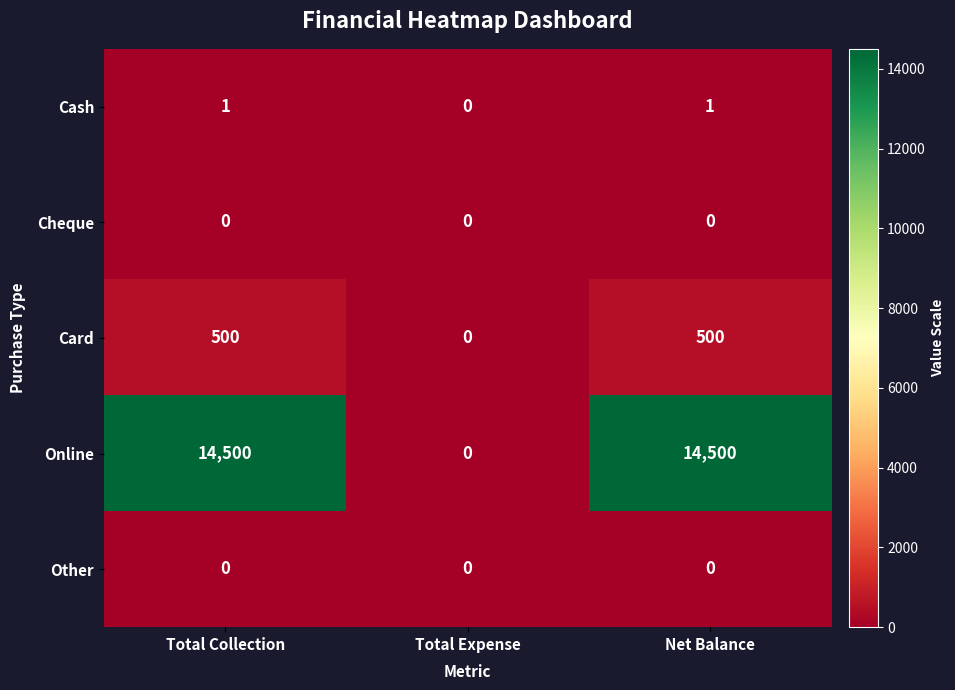

The Online series shows 14500 at Net Balance. True or false?

True